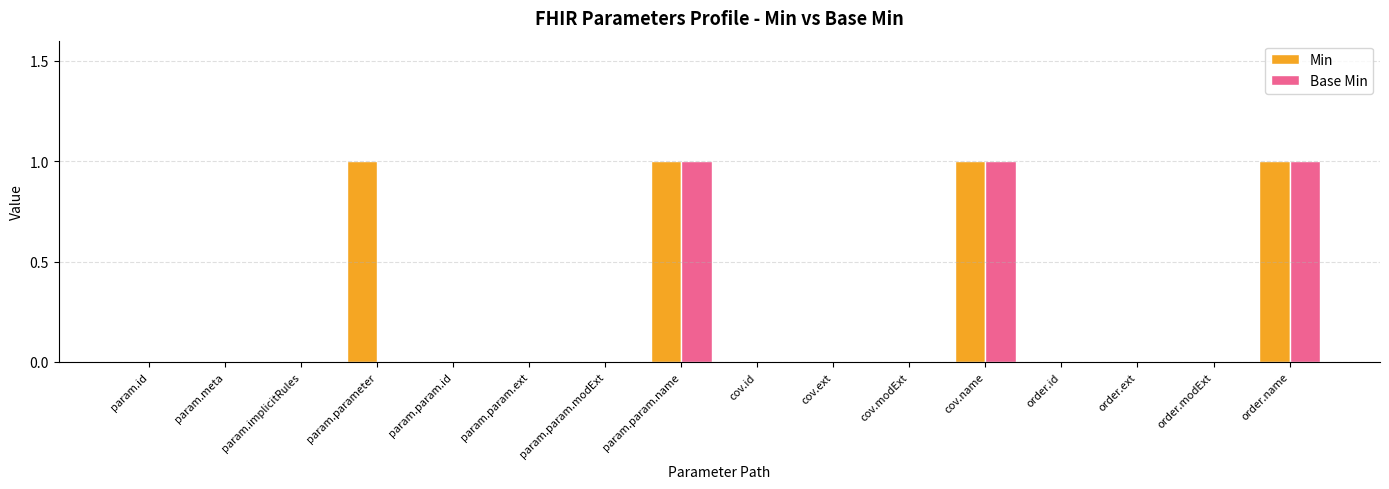

Is it true that Min equals 1 at param.parameter?

True